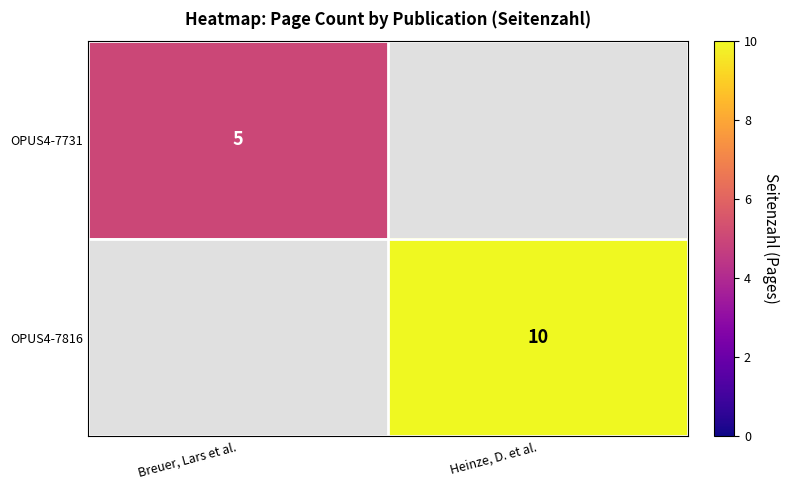

How many series are shown in this chart?

2